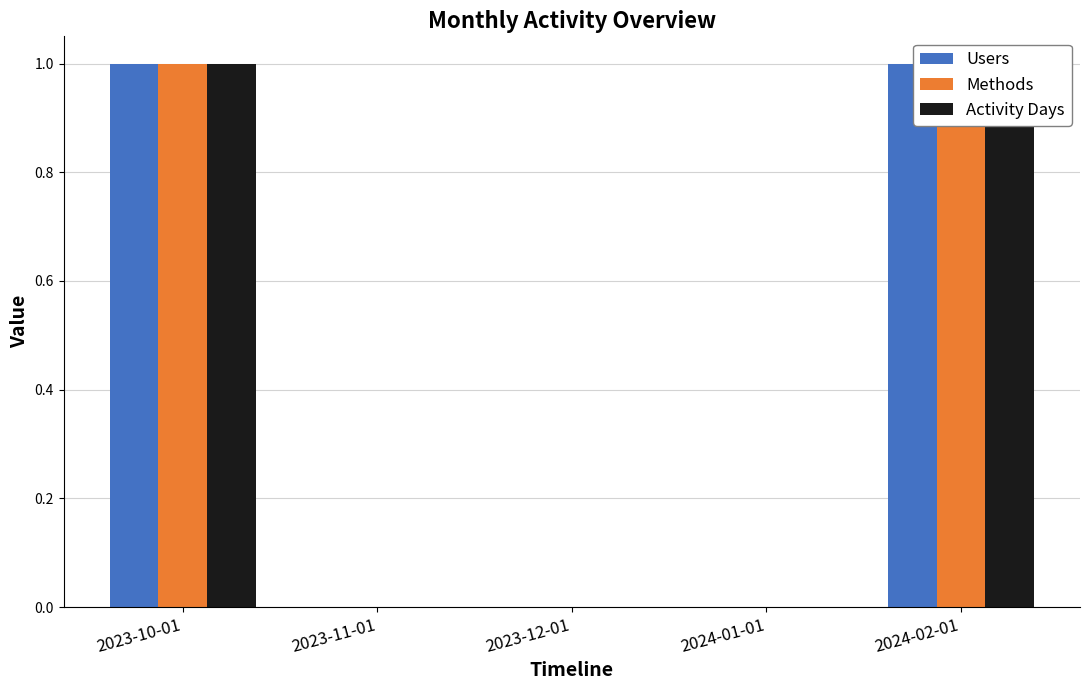

The Users series shows 1 at 2024-02-01. True or false?

False